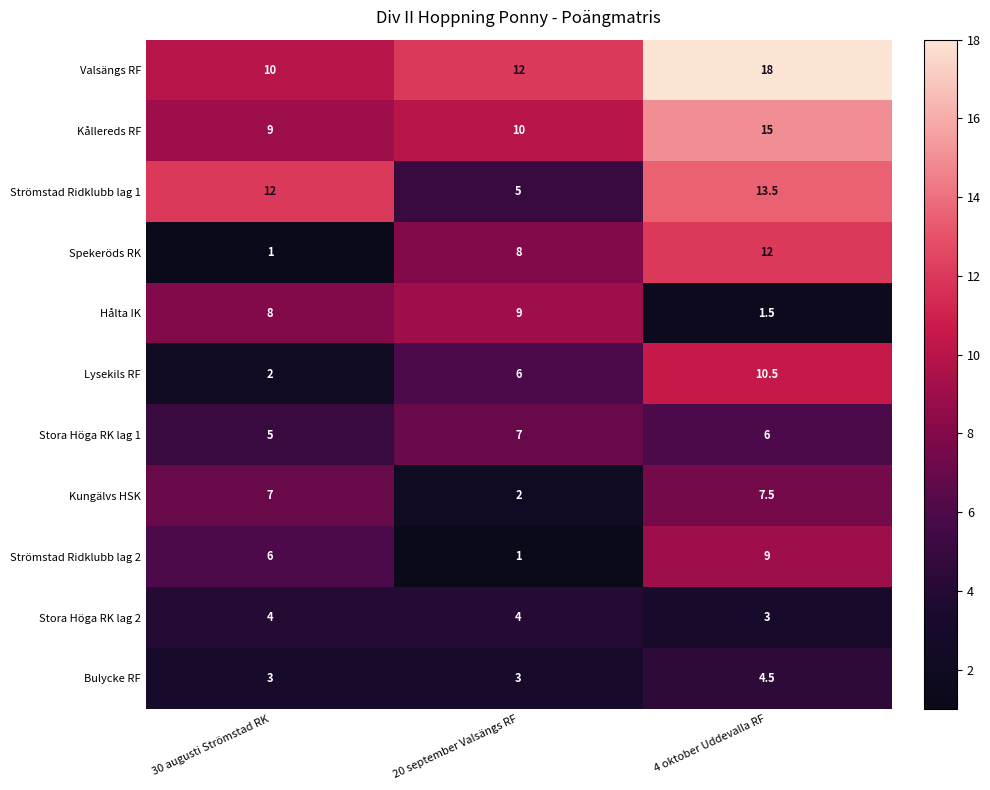

How many categories are shown in the chart?

3